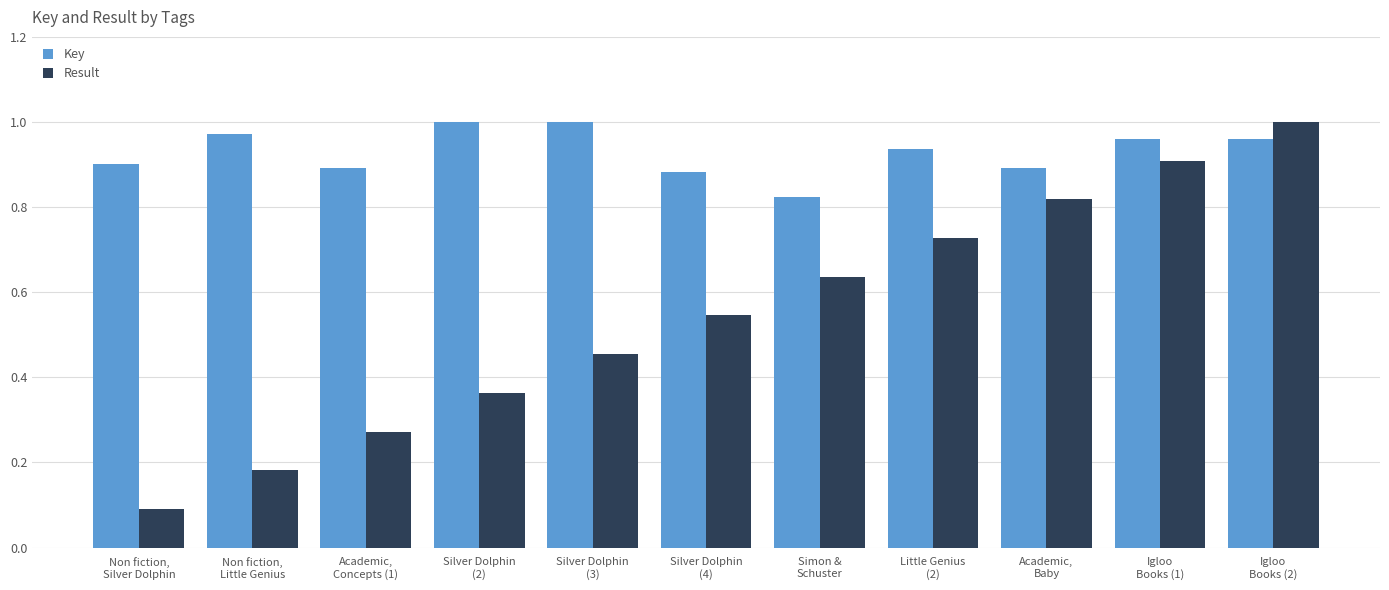

What is the sum of all Result values?

6.0